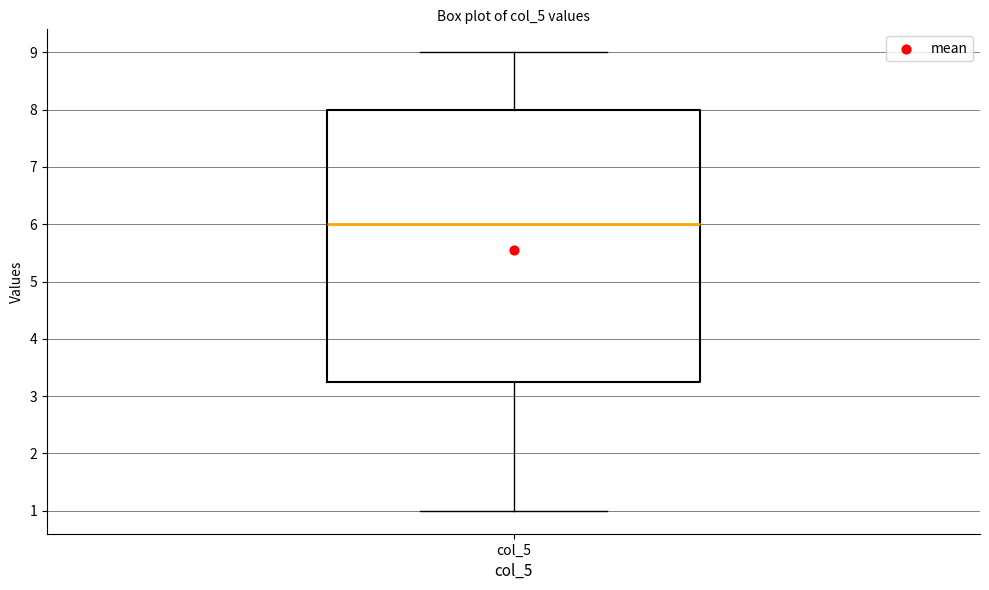

Where is the lower edge of the box for col_5 on the y-axis? The values are not printed on the chart, so give them approximately, as read against the axis.

3.3